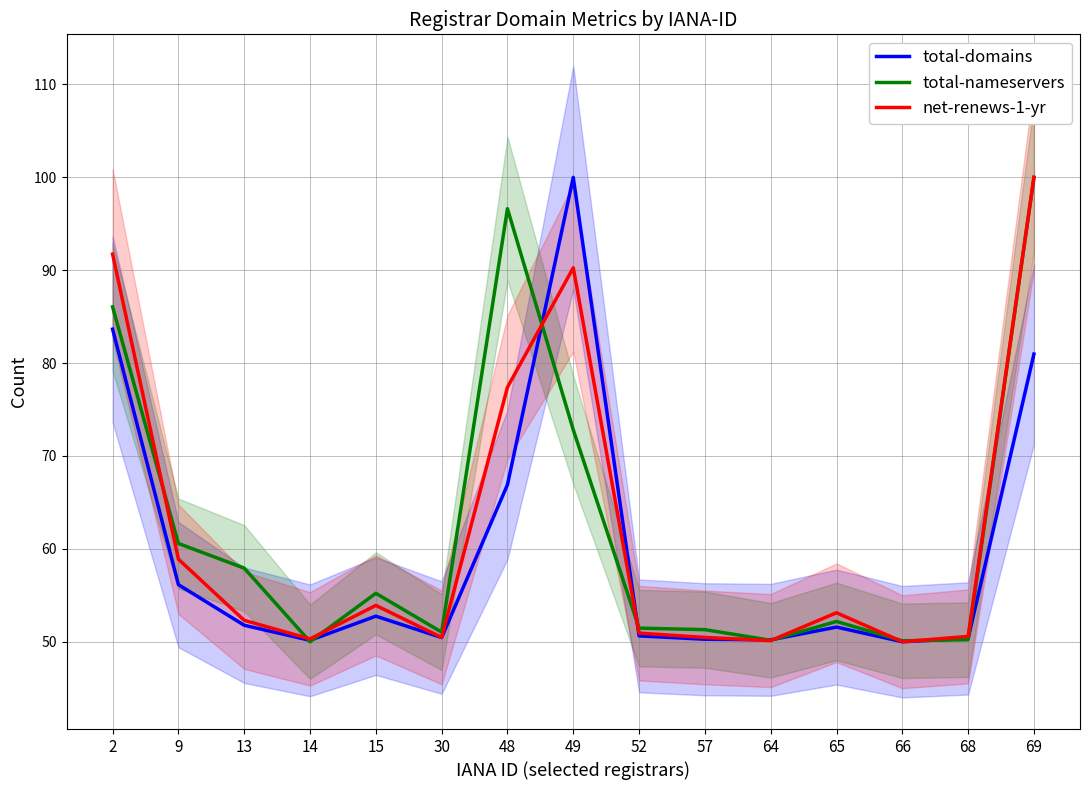

Rank the series at 48 from highest to lowest value.

total-nameservers, net-renews-1-yr, total-domains